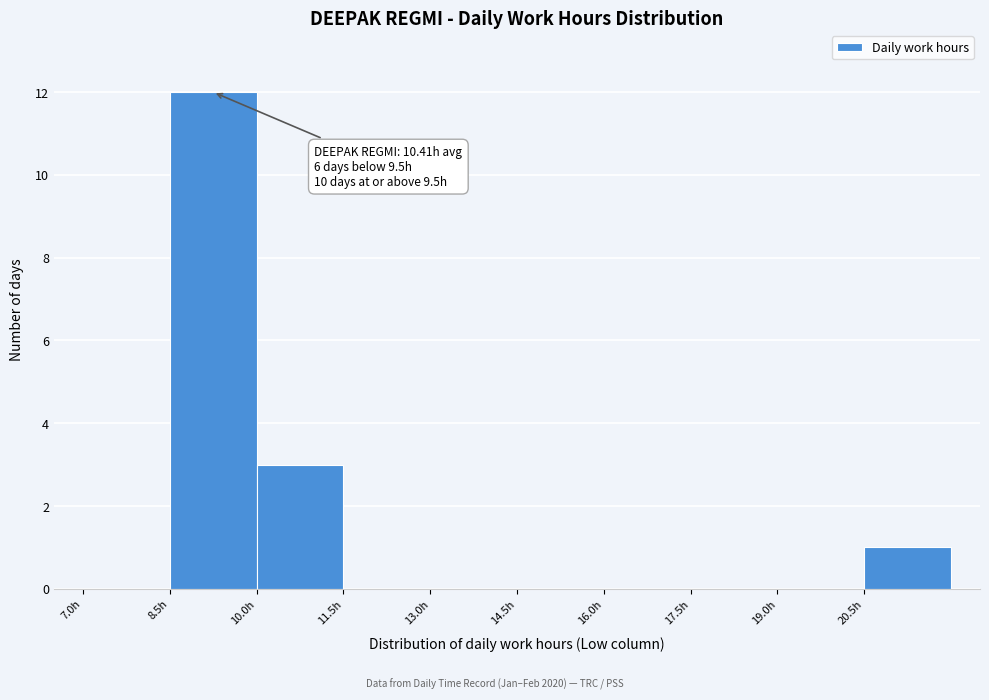

Which range on the x-axis has the tallest bar?

8.5 to 10.0